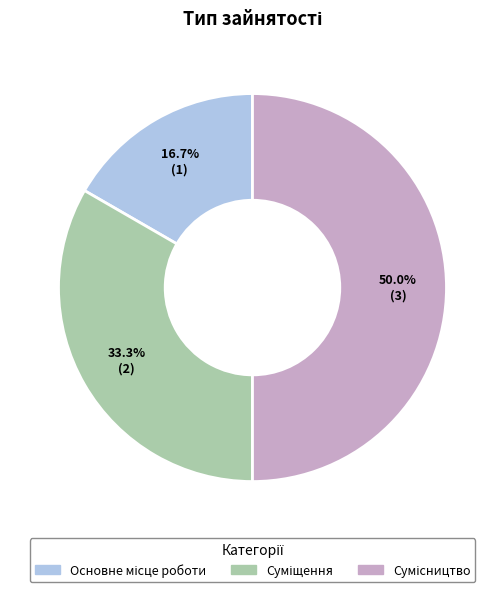

How many segments does this pie chart have?

3